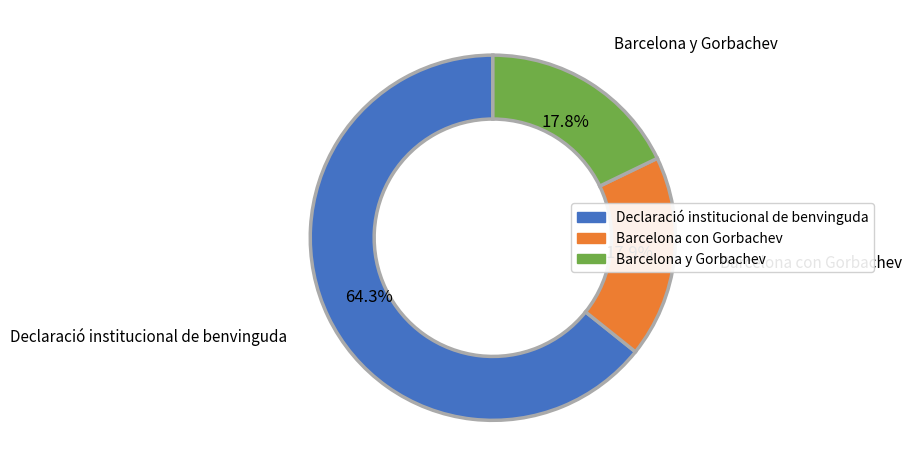

How many segments does this pie chart have?

3